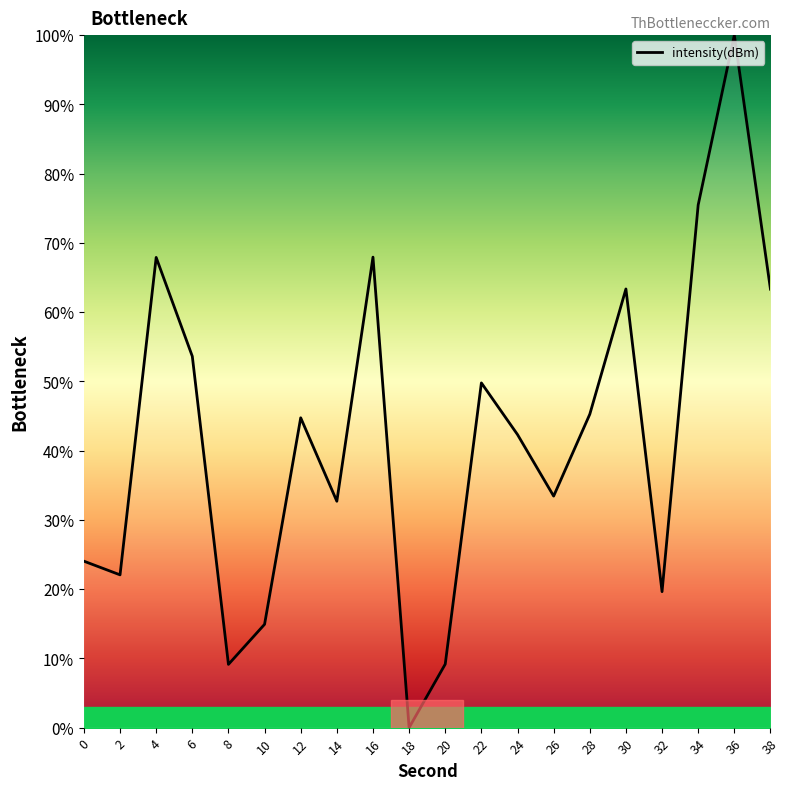

What is the change in value from 14 to 38?

+30.6